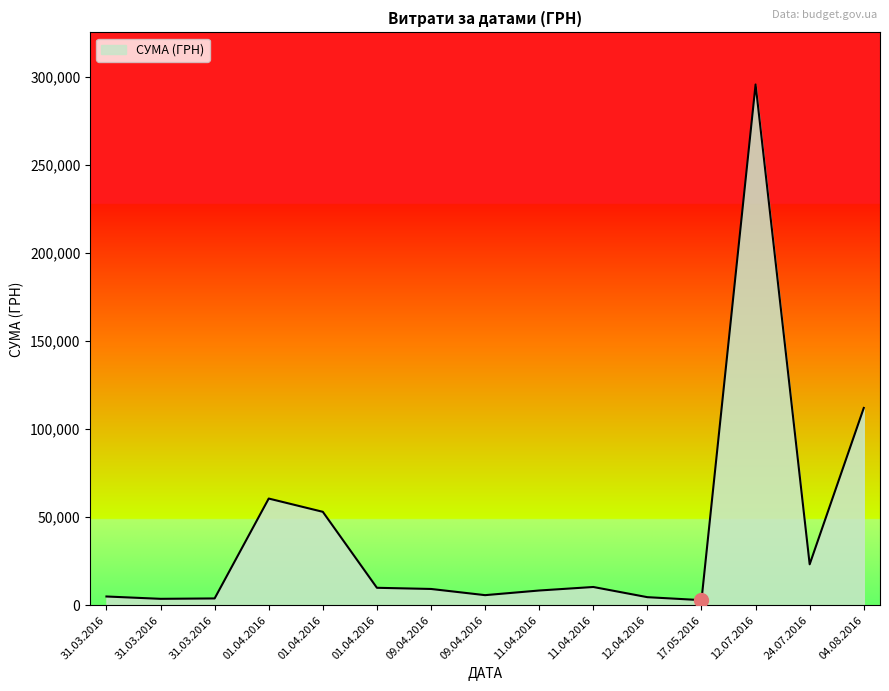

What is the change in value from 31.03.2016 to 17.05.2016?

-749.4